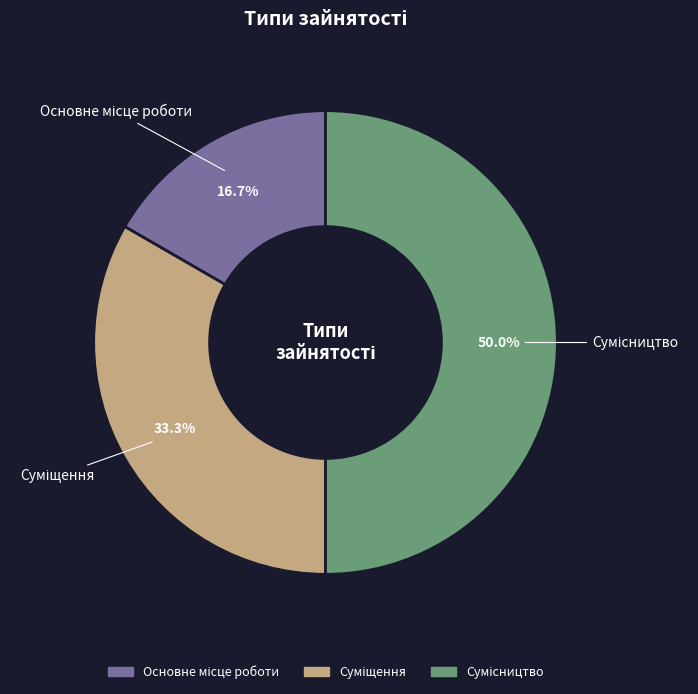

Count the number of slices in the pie.

3